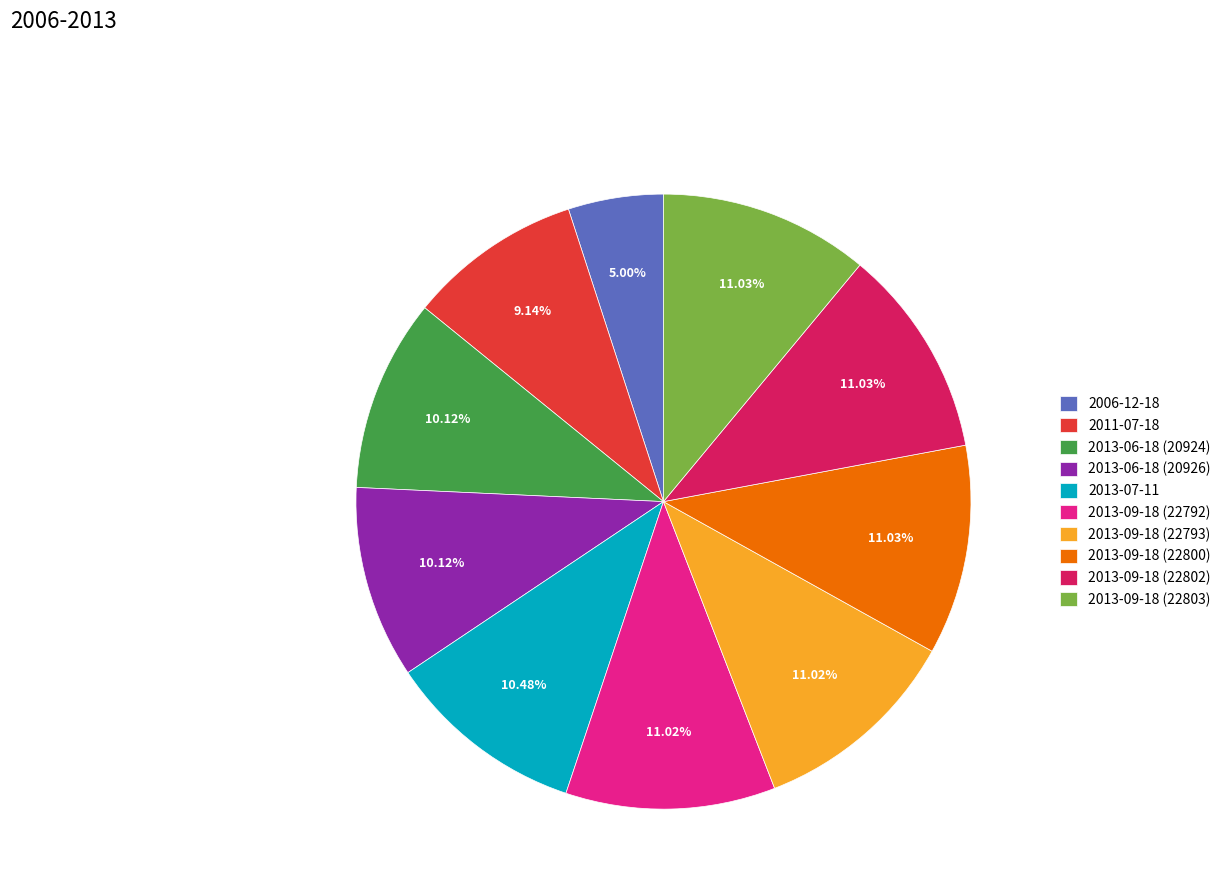

How many segments does this pie chart have?

10